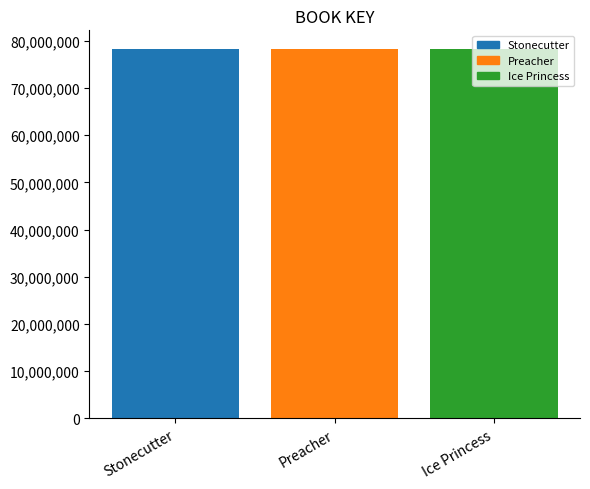

The value at Ice Princess is 18981855. True or false?

False